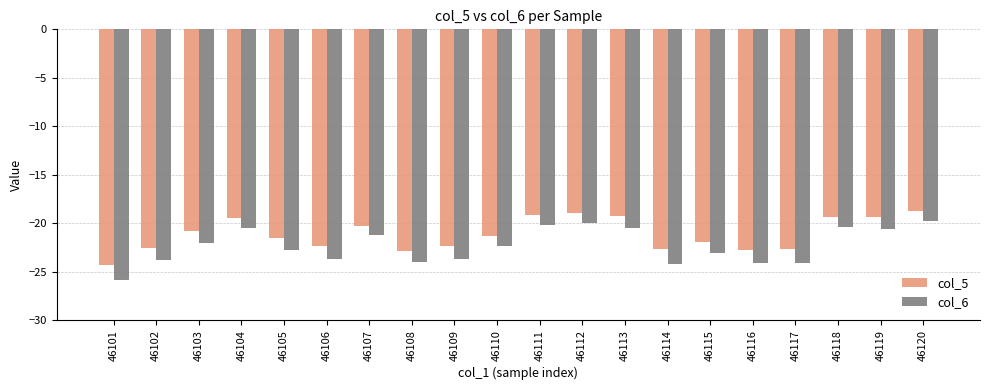

What is the minimum value shown in the chart?

-25.8